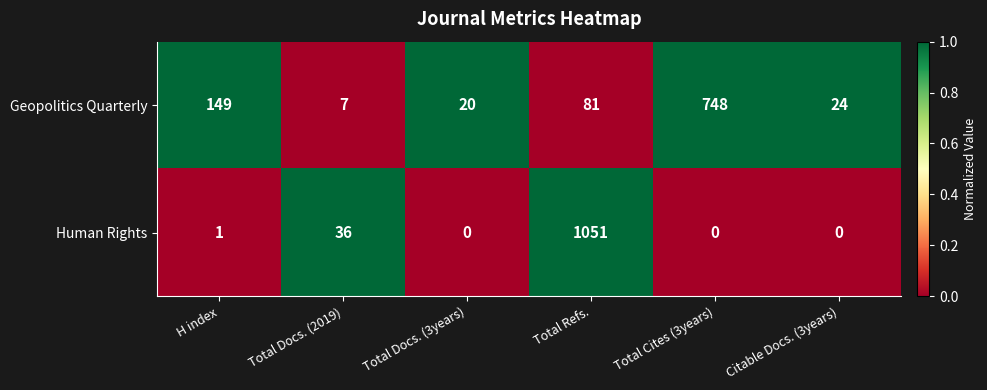

Reading left to right, extract all data points from this chart.

Geopolitics Quarterly: H index=149	Total Docs. (2019)=7	Total Docs. (3years)=20	Total Refs.=81	Total Cites (3years)=748	Citable Docs. (3years)=24
Human Rights: H index=1	Total Docs. (2019)=36	Total Docs. (3years)=0	Total Refs.=1051	Total Cites (3years)=0	Citable Docs. (3years)=0